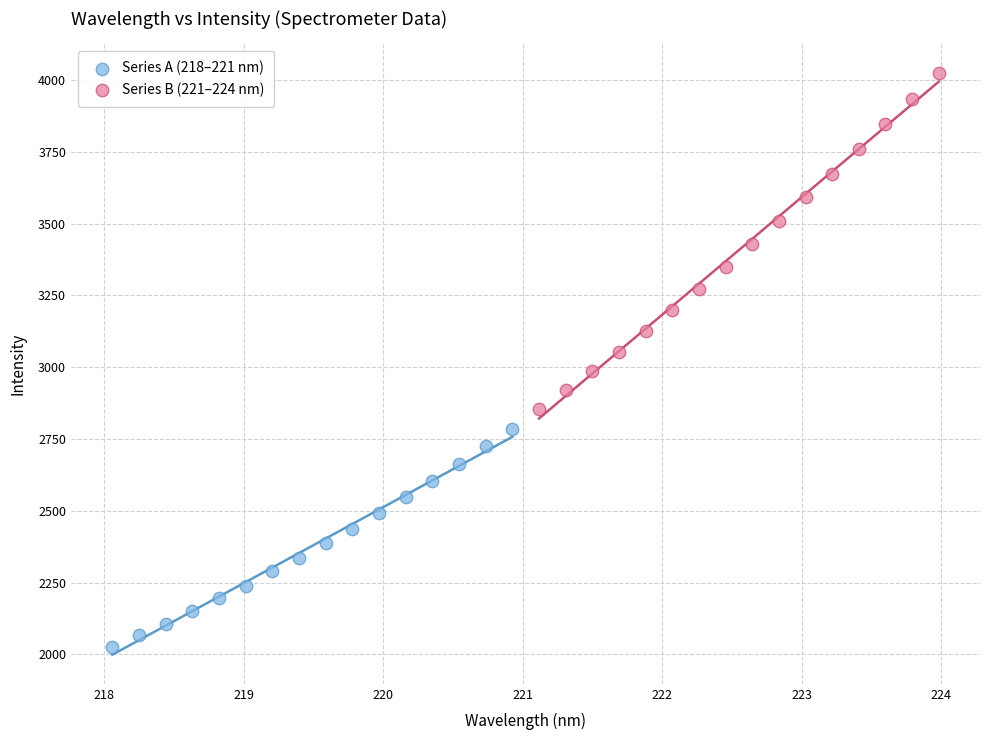

Which series reaches the minimum Y coordinate?

Series A (218–221 nm)